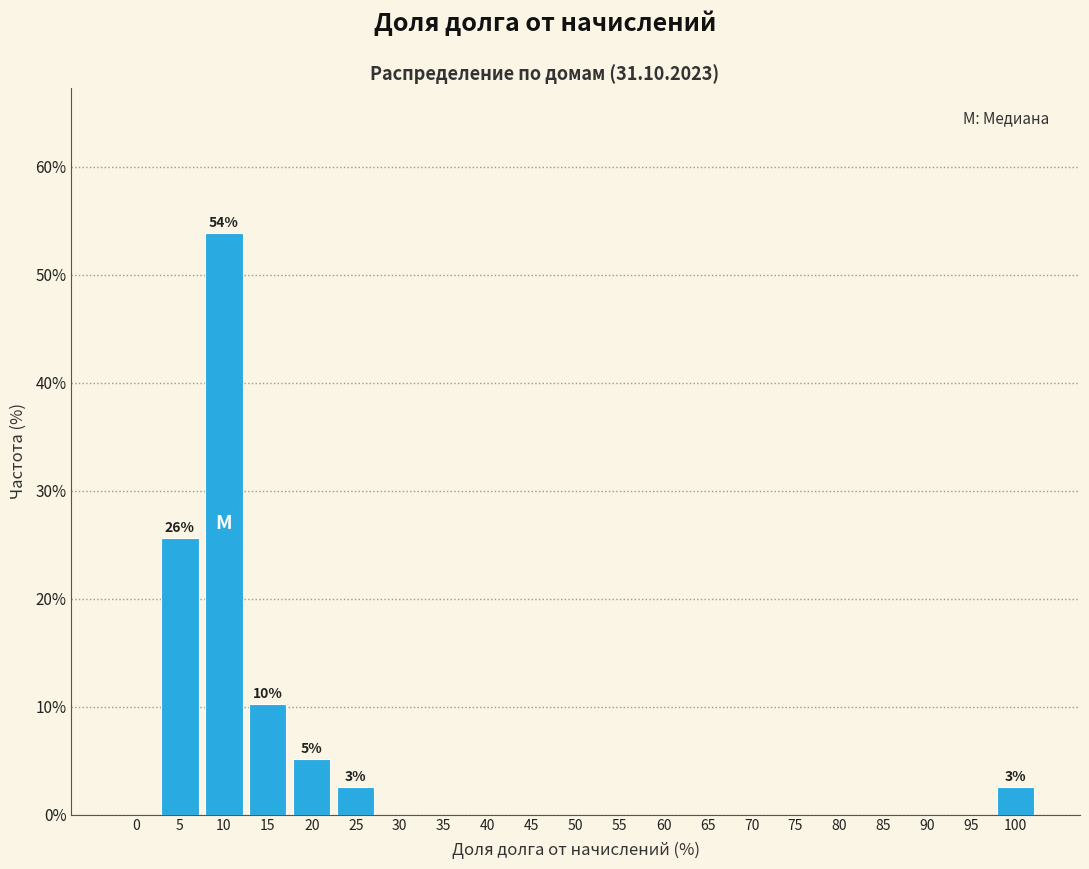

Reading left to right, transcribe all the data shown in this chart.

0=0.0	5=25.6	10=53.8	15=10.3	20=5.1	25=2.6	30=0.0	35=0.0	40=0.0	45=0.0	50=0.0	55=0.0	60=0.0	65=0.0	70=0.0	75=0.0	80=0.0	85=0.0	90=0.0	95=0.0	100=2.6